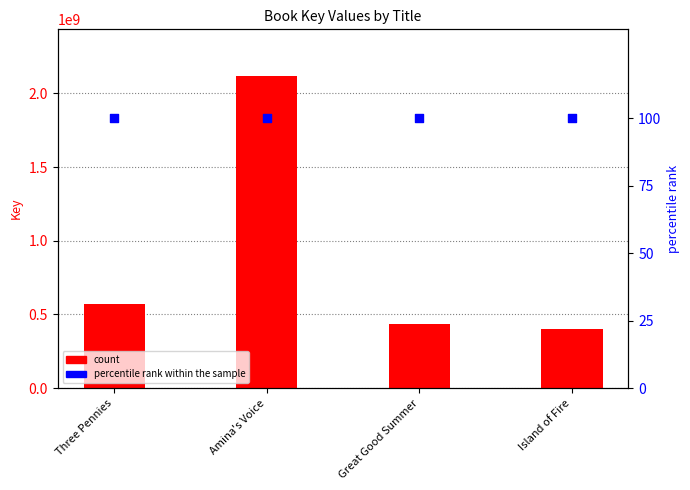

Which series has the largest Y range (max minus min)?

count